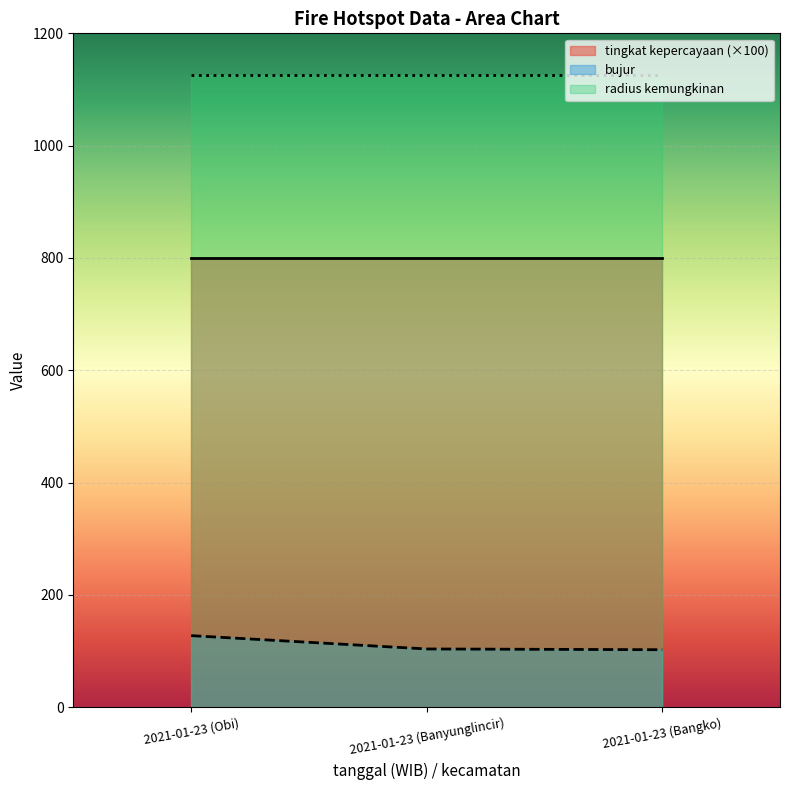

Count the number of categories in the chart.

3